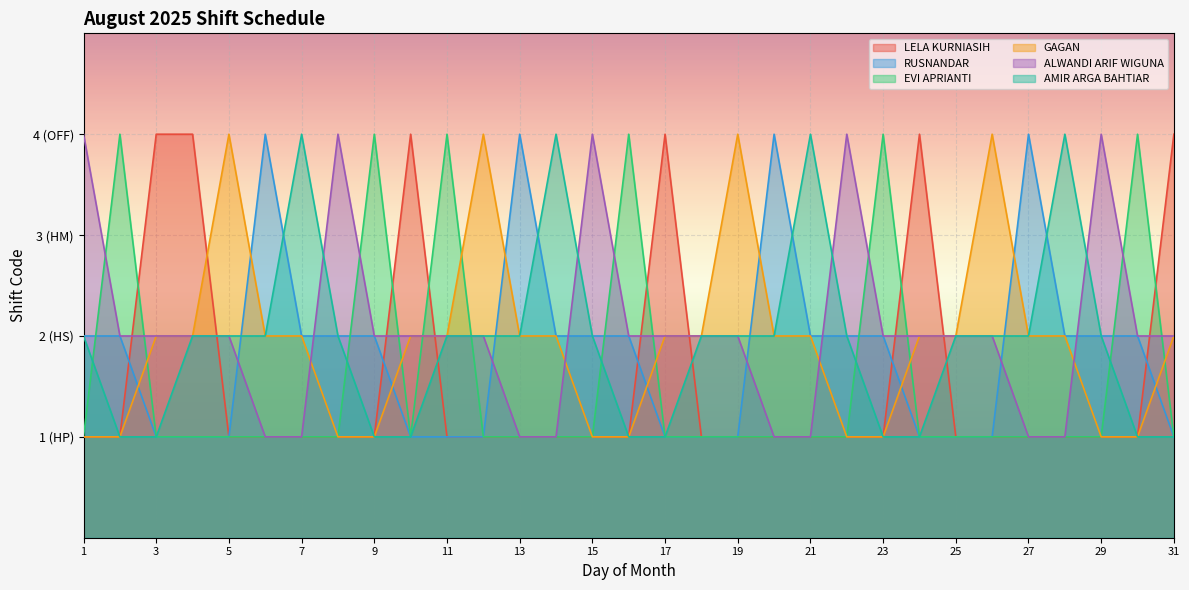

What is the difference between the maximum and minimum values in the ALWANDI ARIF WIGUNA series?

3